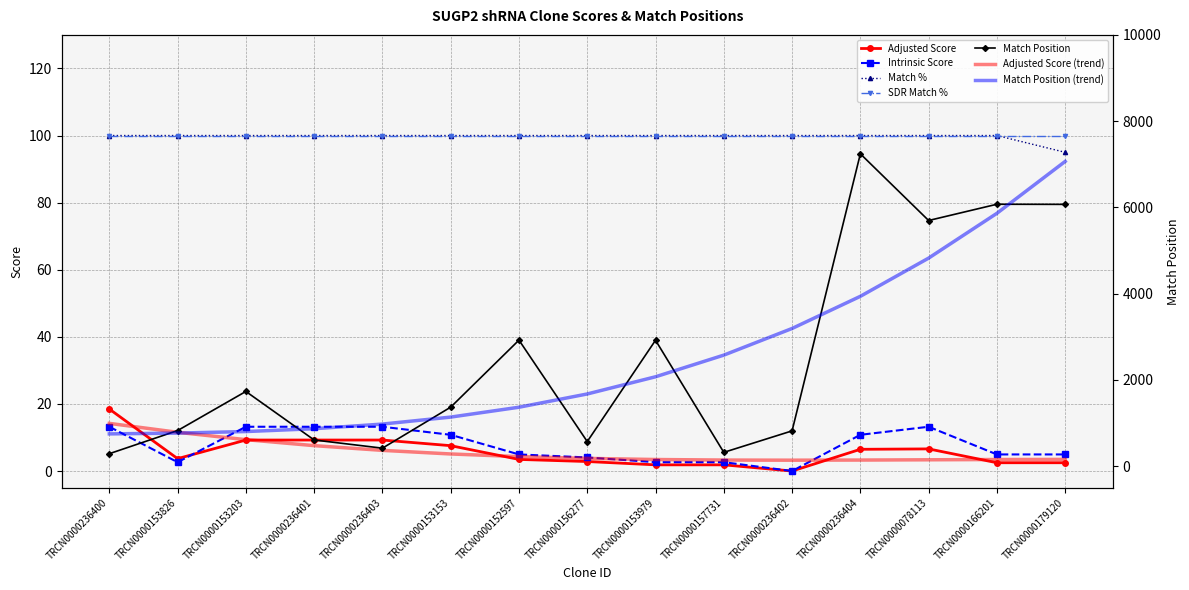

What is the sum of all Intrinsic Score values?

114.4